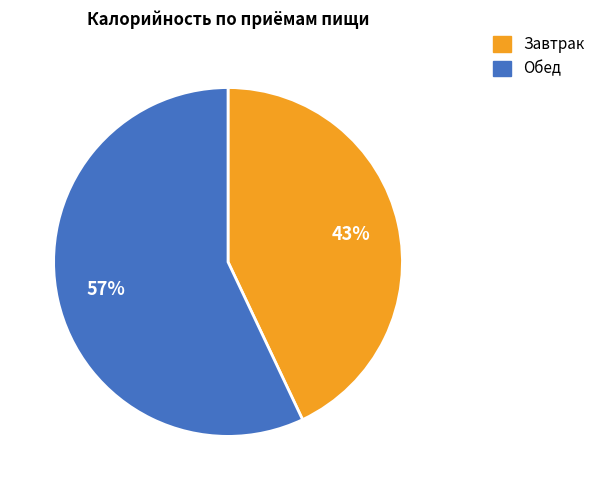

Which slice is the largest?

Обед